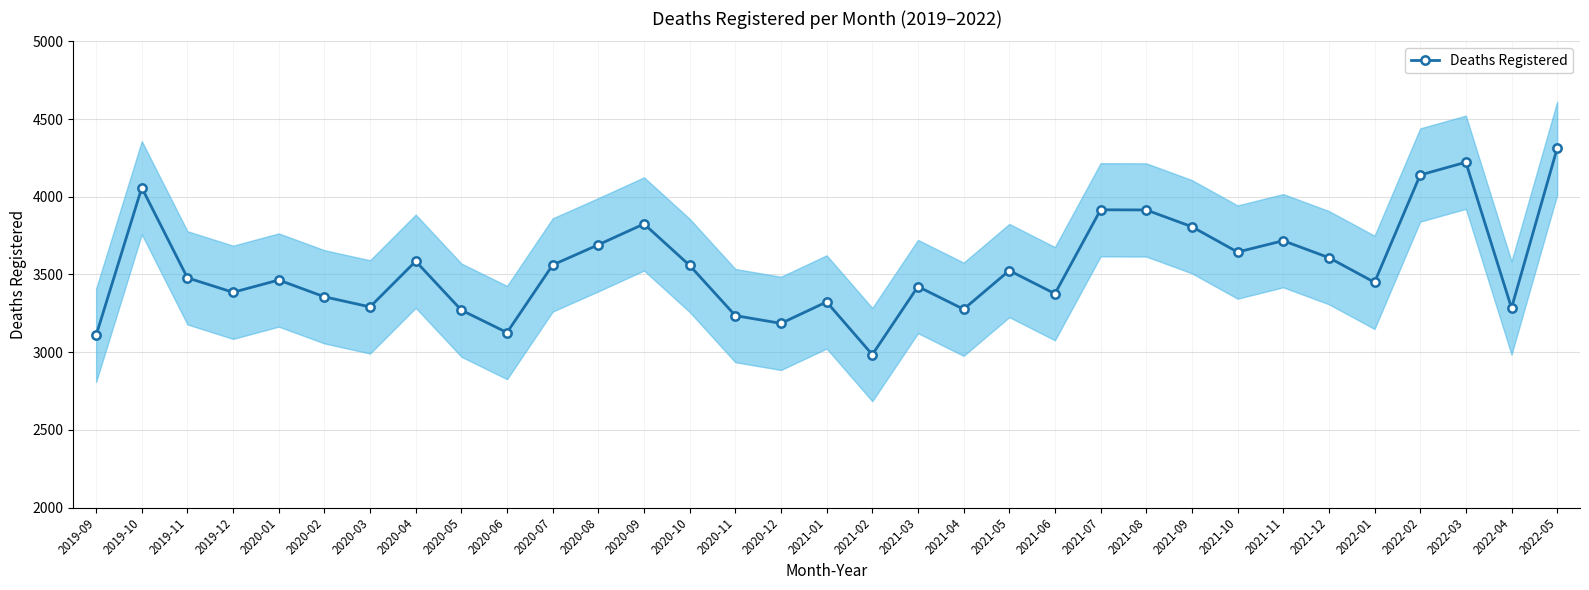

Reading left to right, transcribe all the data shown in this chart.

3108	4058	3478	3385	3464	3356	3291	3585	3270	3126	3561	3691	3825	3558	3235	3185	3323	2984	3422	3276	3525	3376	3916	3915	3807	3644	3717	3608	3449	4140	4222	3284	4312